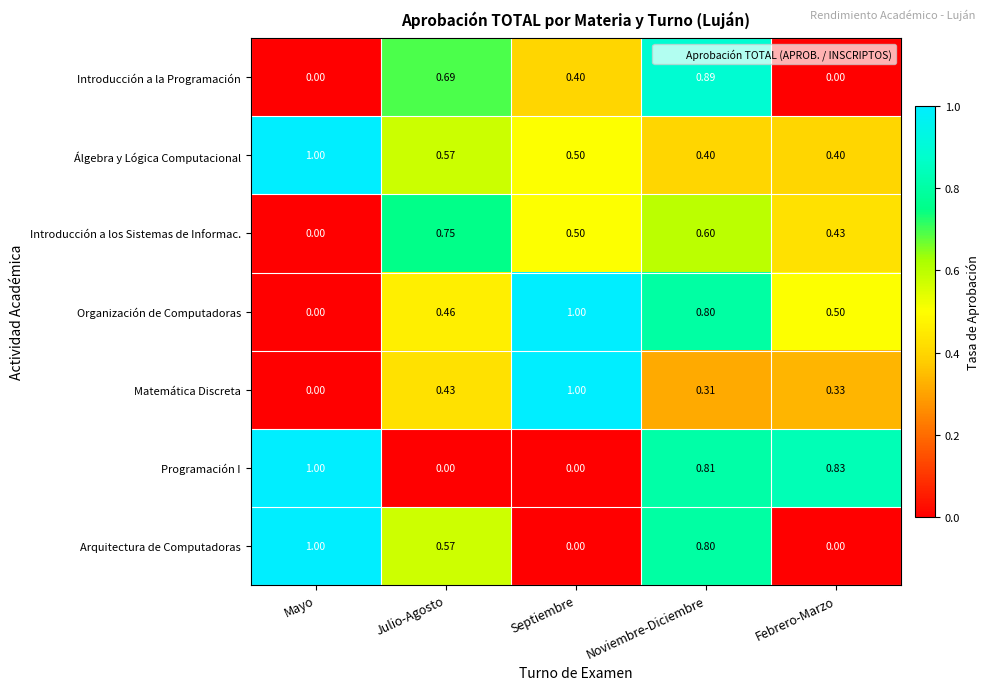

Which category has the highest value in the Matemática Discreta series?

Septiembre